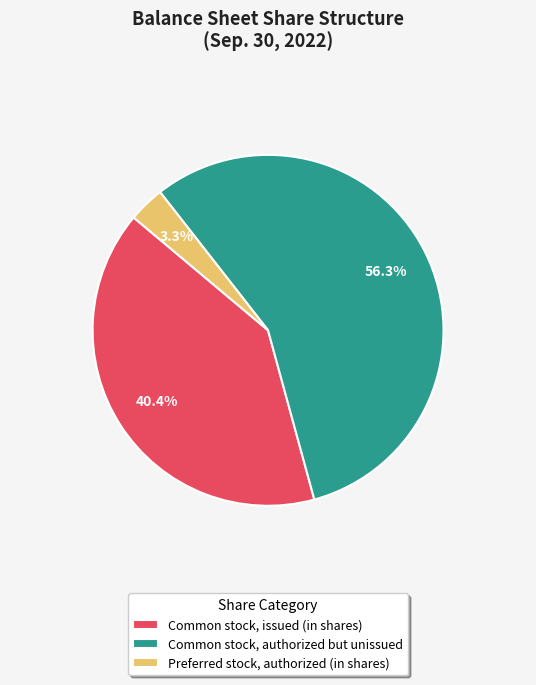

Which category has the smallest portion of the pie?

Preferred stock, authorized (in shares)